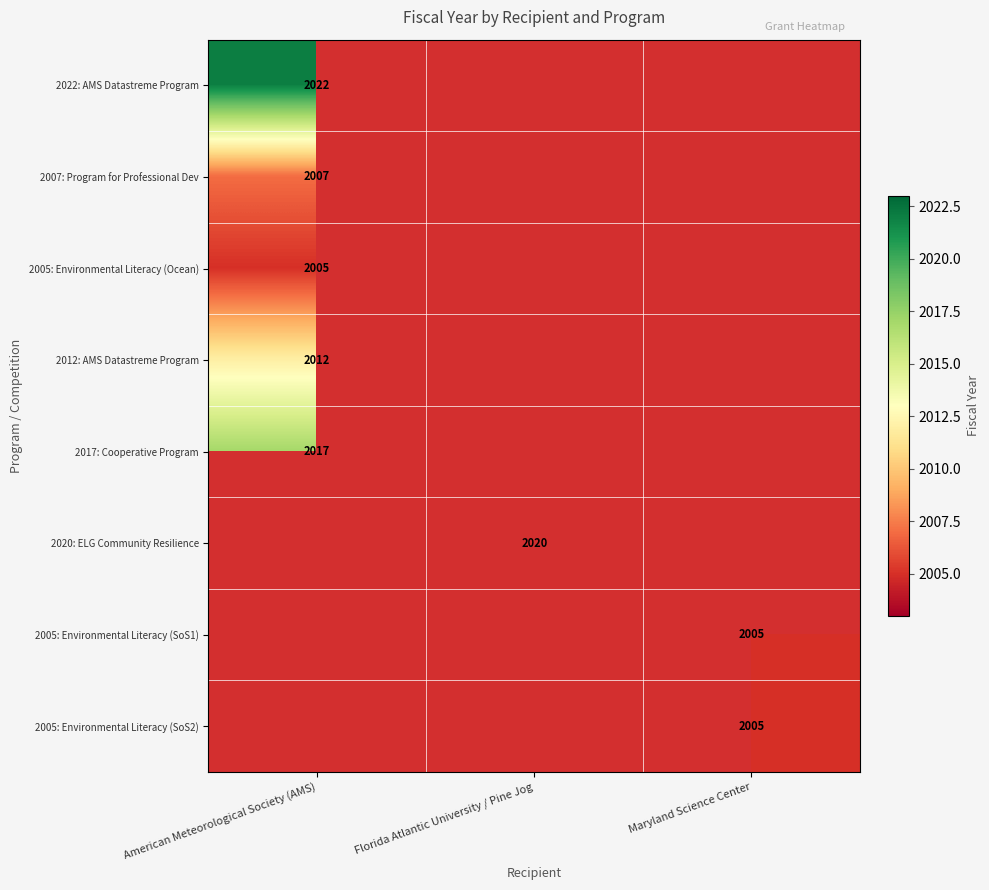

Is it true that 2005: Environmental Literacy (Ocean) equals 3536 at American Meteorological Society (AMS)?

False